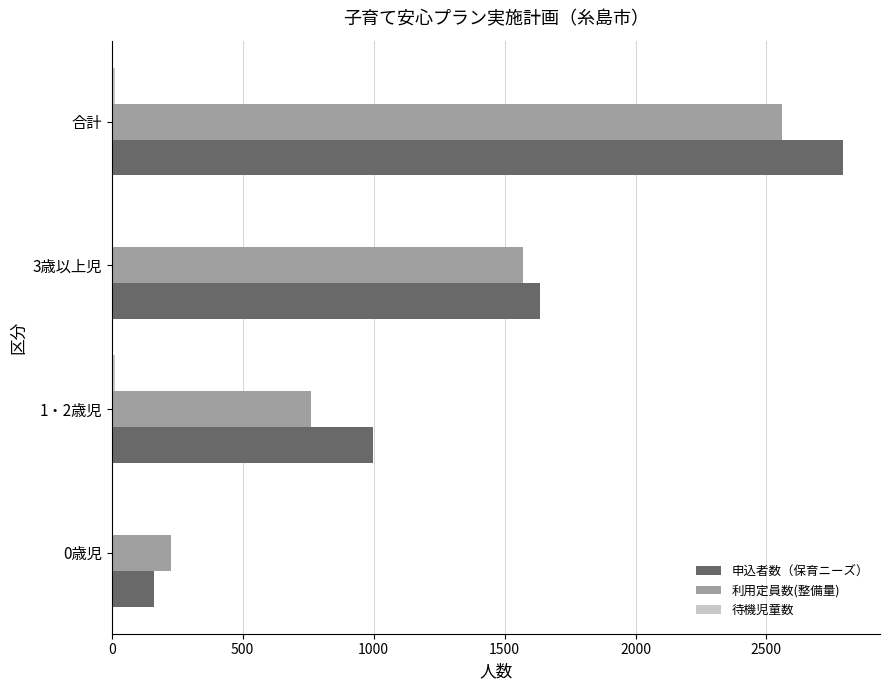

Which series has the widest spread of values?

申込者数（保育ニーズ）